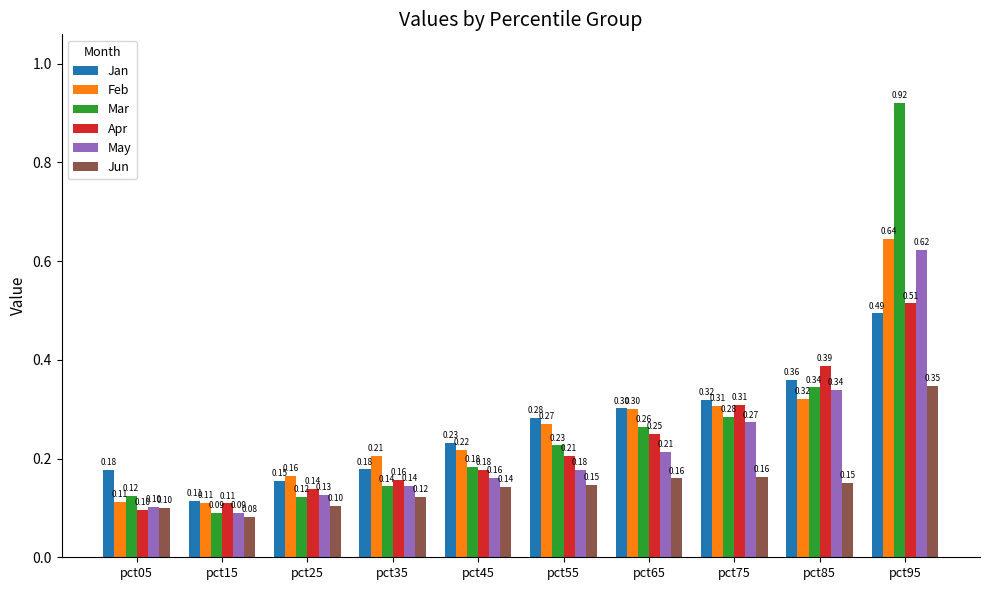

At pct95, list the series in order from smallest to largest.

Jun, Jan, Apr, May, Feb, Mar